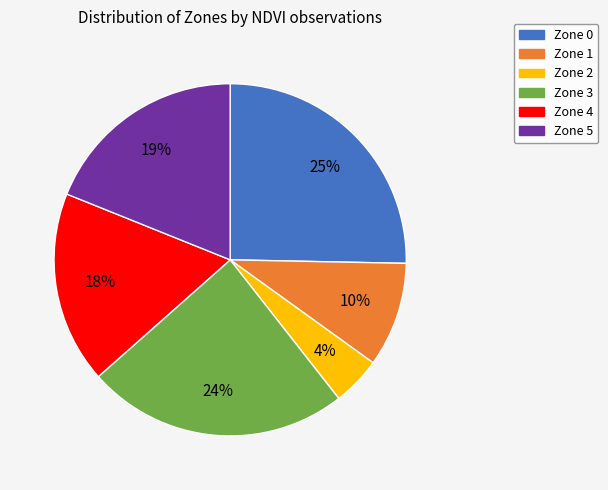

Rank the categories by value from lowest to highest.

Zone 2, Zone 1, Zone 4, Zone 5, Zone 3, Zone 0